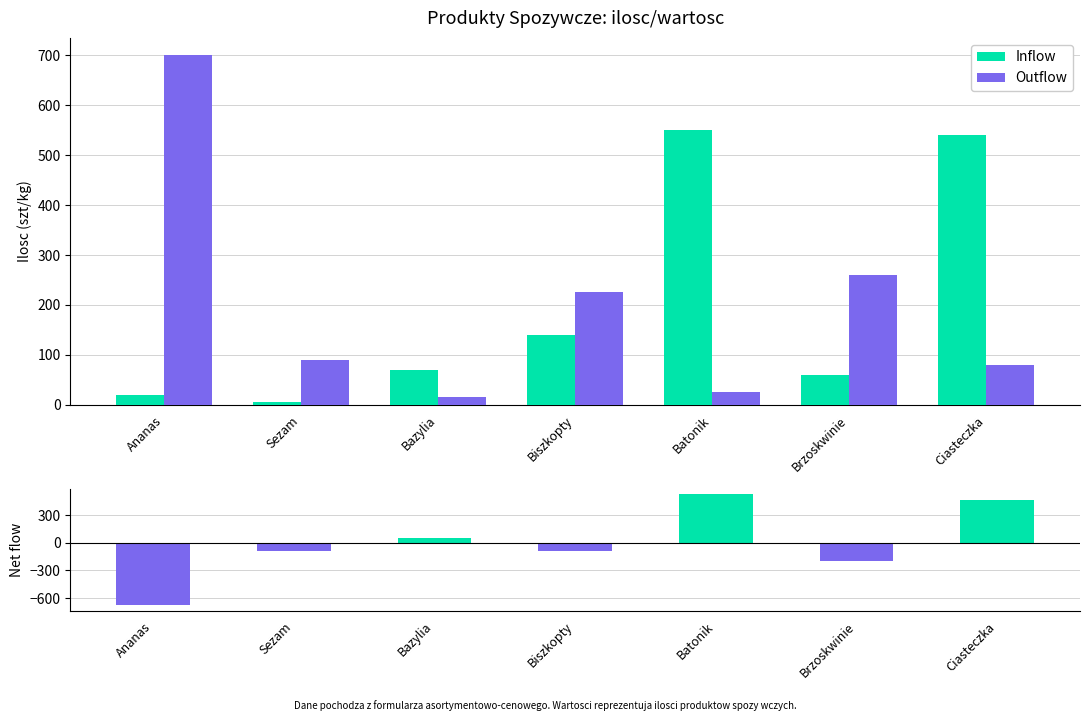

Which category has the lowest value across all series?

Ananas